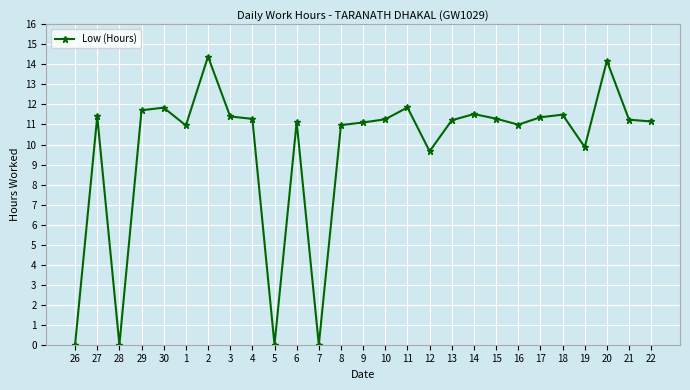

What is the difference between the maximum and second lowest values?

14.4